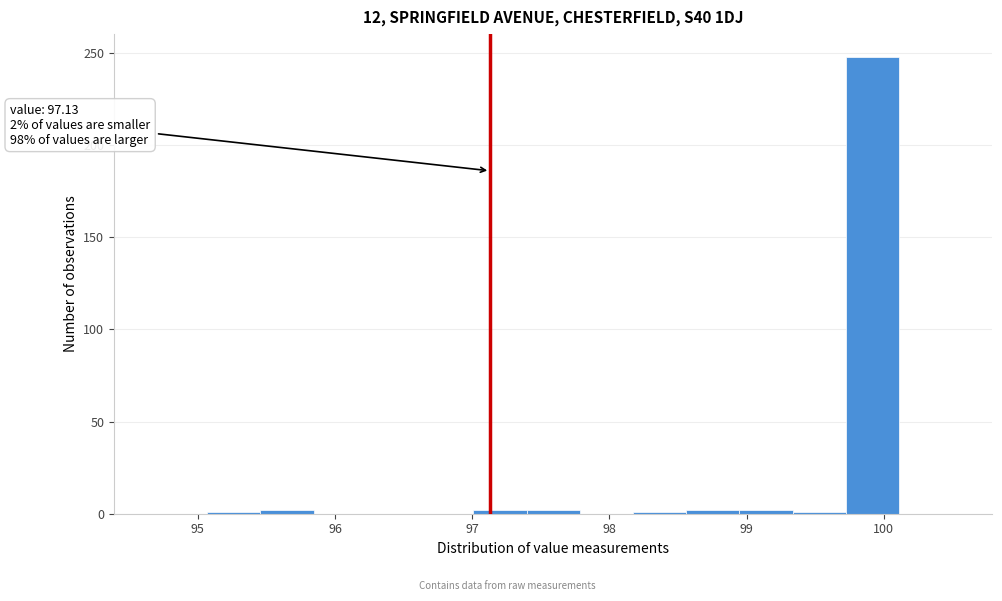

Read against the x-axis, roughly where is the centre of the tallest bar?

99.9